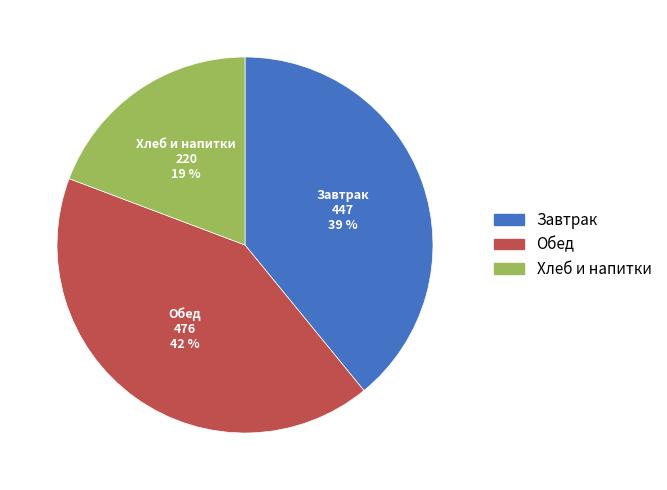

Is there a majority slice in this chart?

No